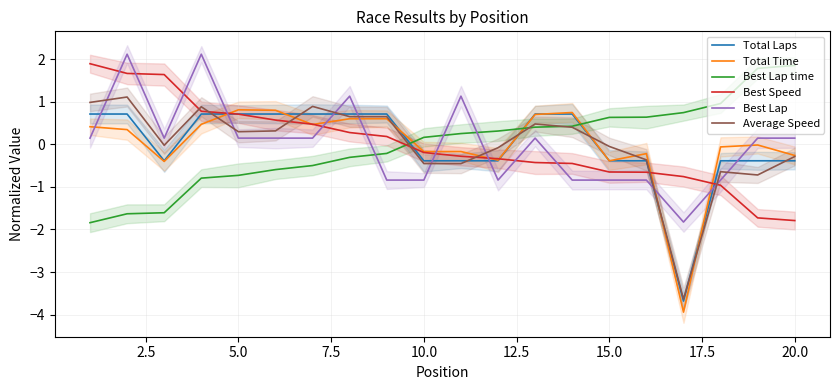

What is the lowest value of the Best Lap time series?

-1.8